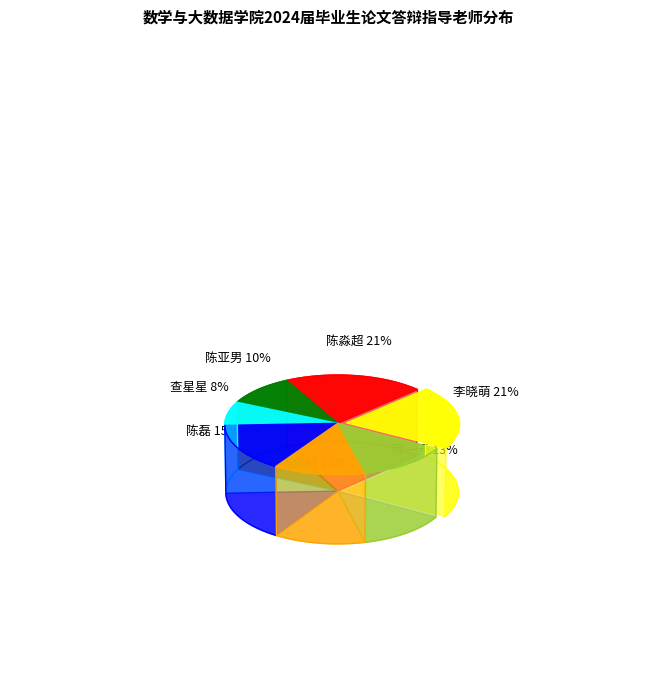

Is there a majority slice in this chart?

No